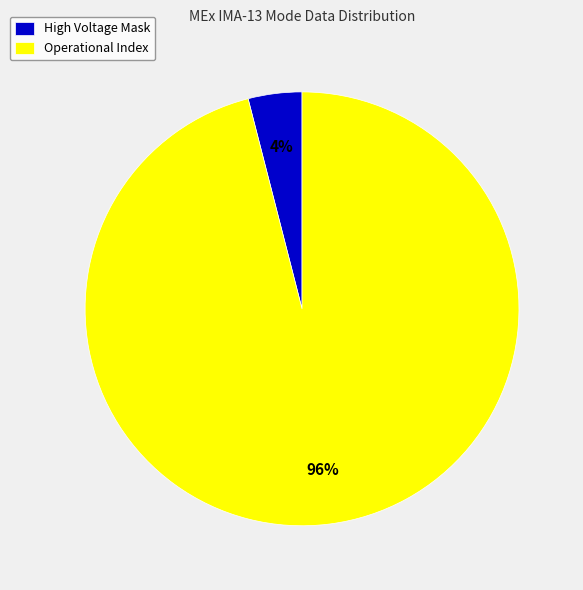

To the nearest percent, what is the difference between the largest and smallest slice percentages?

92%